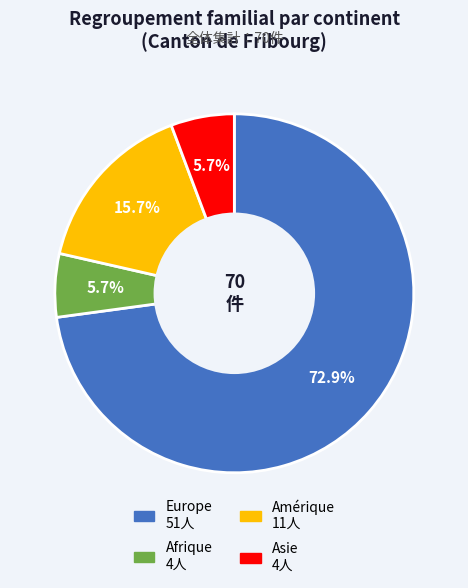

To the nearest percent, what is the average slice percentage?

25%